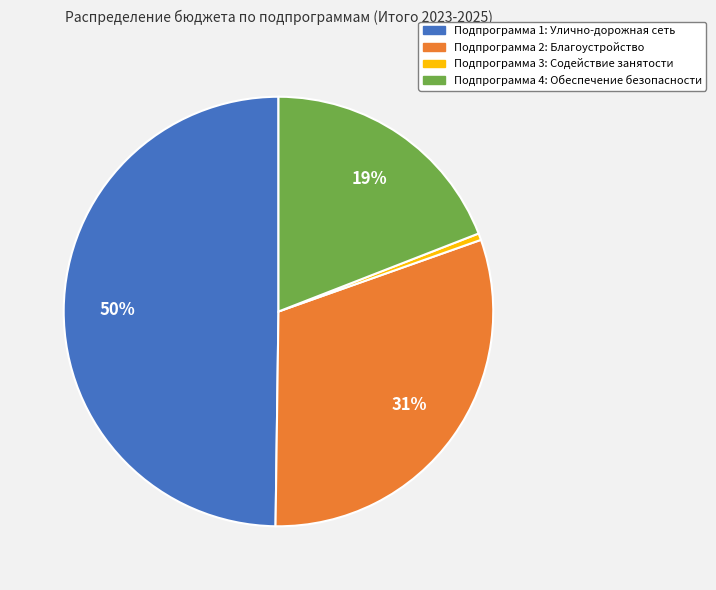

Does Подпрограмма 4: Обеспечение безопасности account for over 50% of the chart?

No